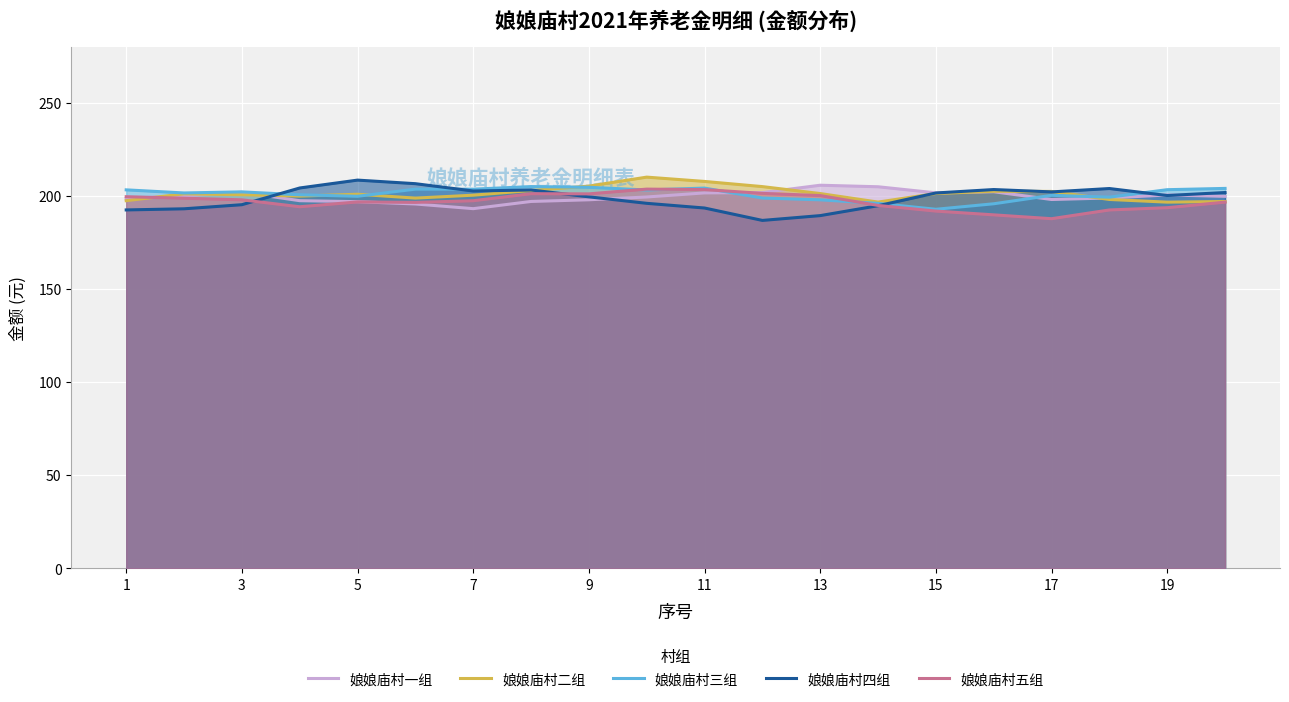

List the series in order of their peak value, lowest first.

娘娘庙村五组, 娘娘庙村三组, 娘娘庙村一组, 娘娘庙村四组, 娘娘庙村二组